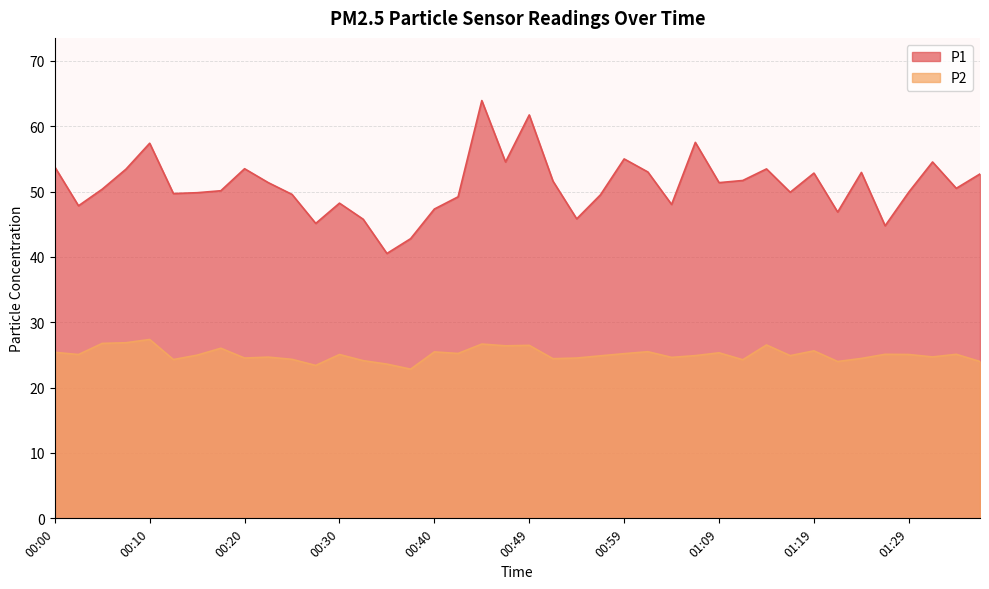

The value of P1 at 00:18 is 88.1. True or false?

False